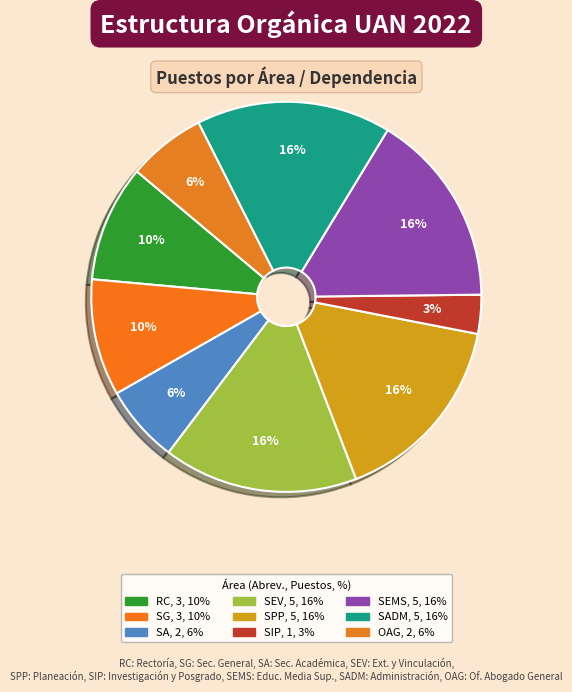

Count the number of slices in the pie.

9